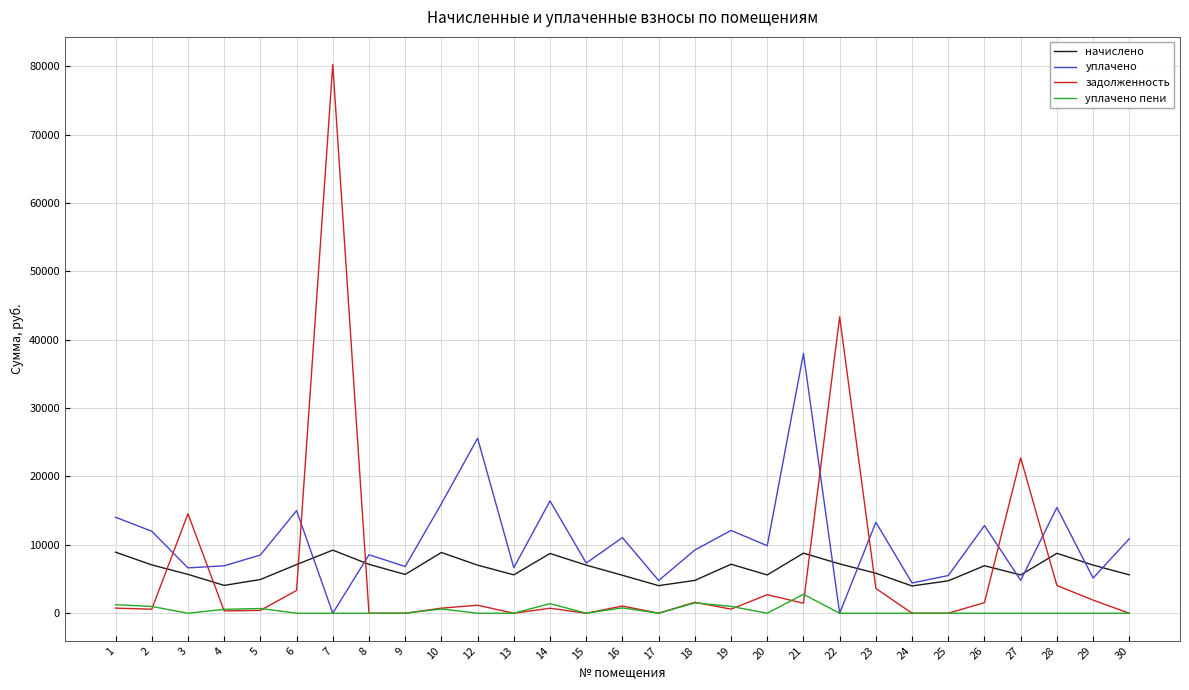

At which label does уплачено пени reach its peak?

21